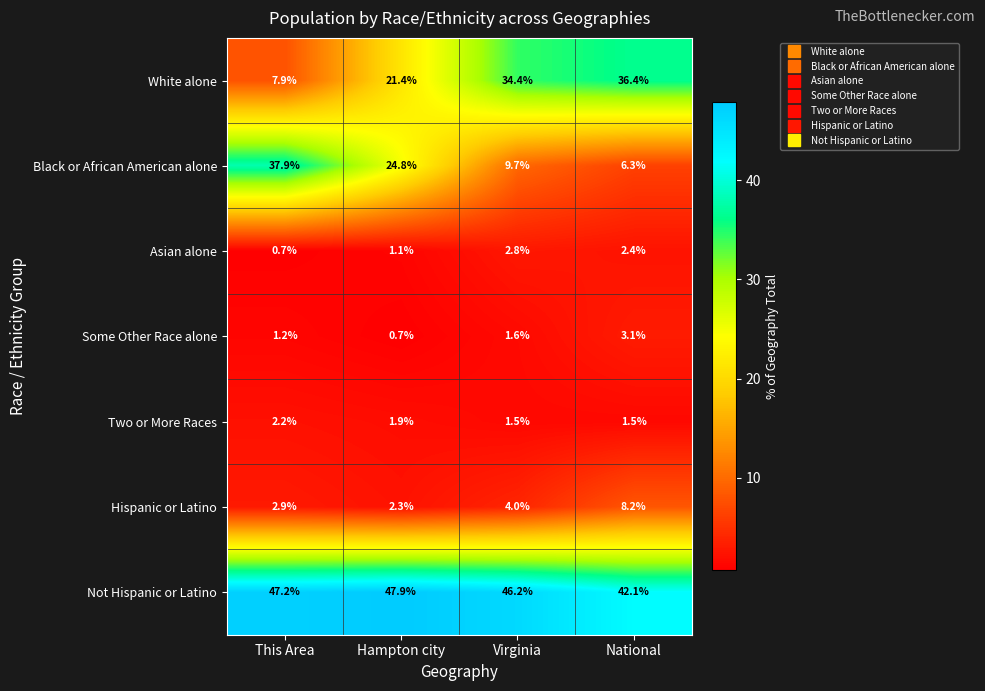

Reading right to left, list all the values displayed in this chart.

White alone: 36.4	34.4	21.4	7.9
Black or African American alone: 6.3	9.7	24.8	37.9
Asian alone: 2.4	2.8	1.1	0.7
Some Other Race alone: 3.1	1.6	0.7	1.2
Two or More Races: 1.5	1.5	1.9	2.2
Hispanic or Latino: 8.2	4.0	2.3	2.9
Not Hispanic or Latino: 42.1	46.2	47.9	47.2